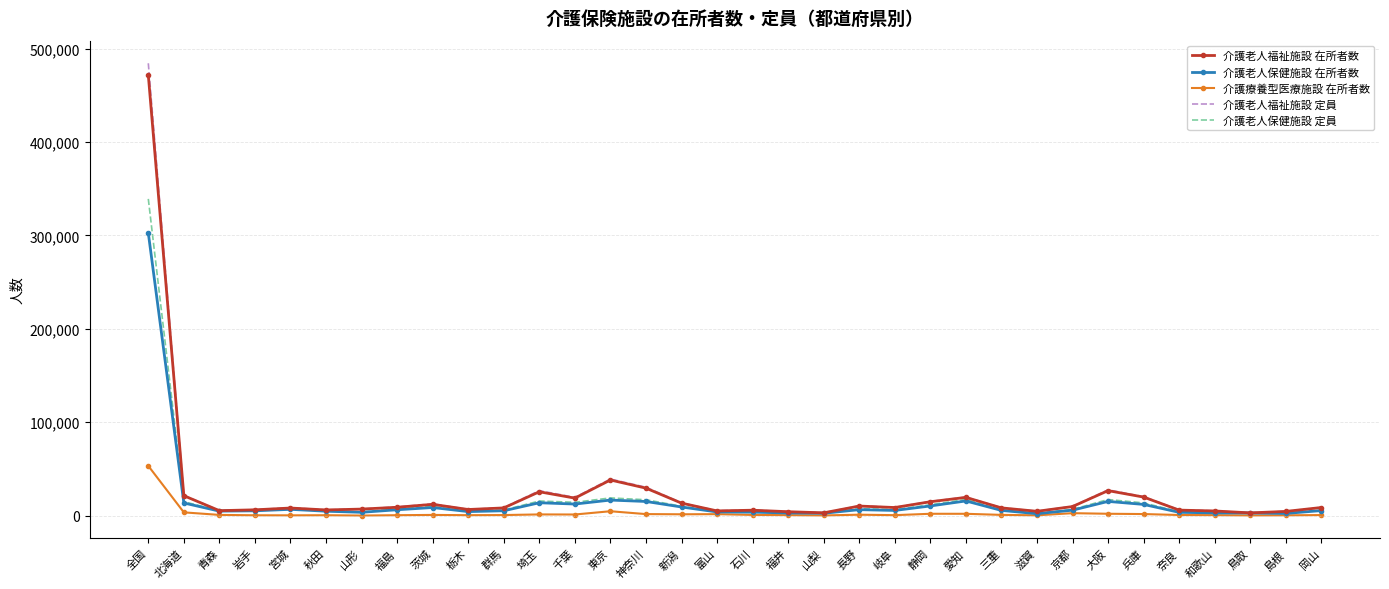

Which series has the largest range (max minus min)?

介護老人福祉施設 定員